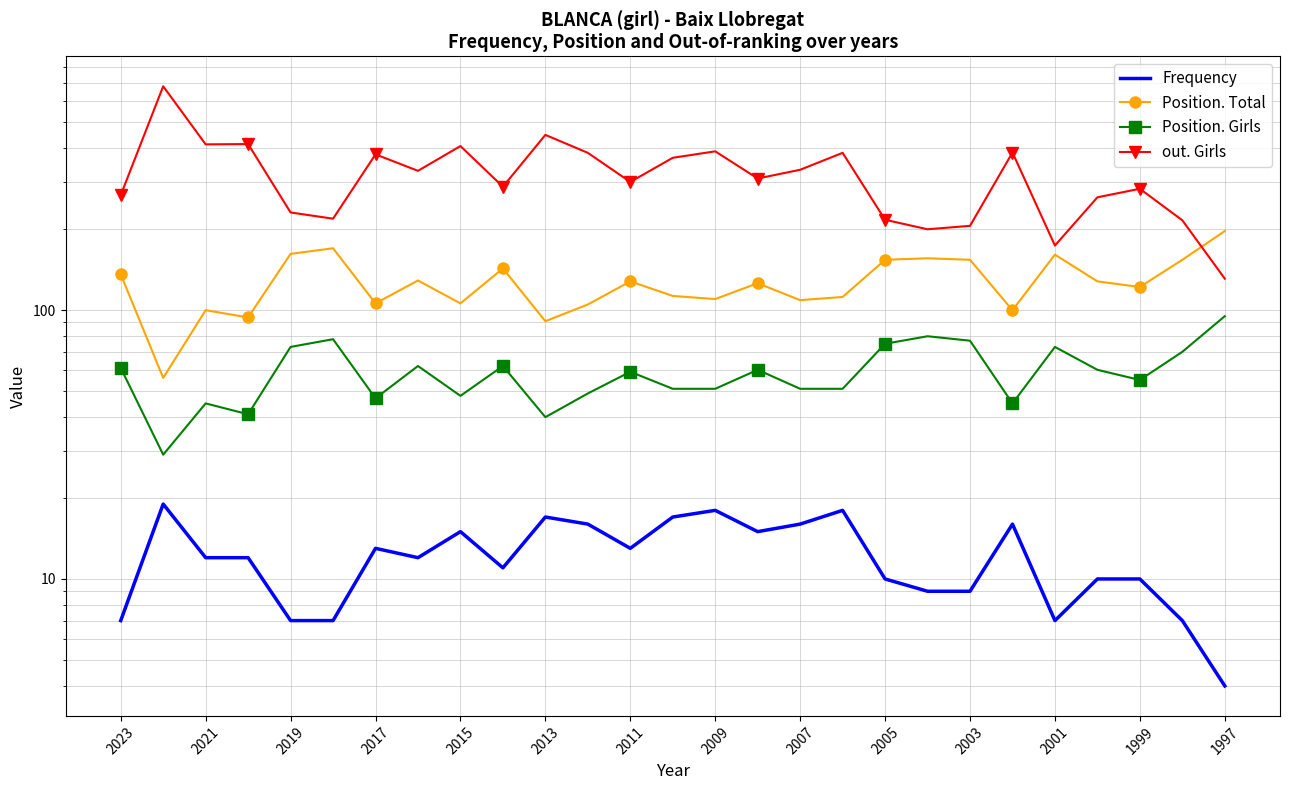

What is the maximum value shown in the chart?

681